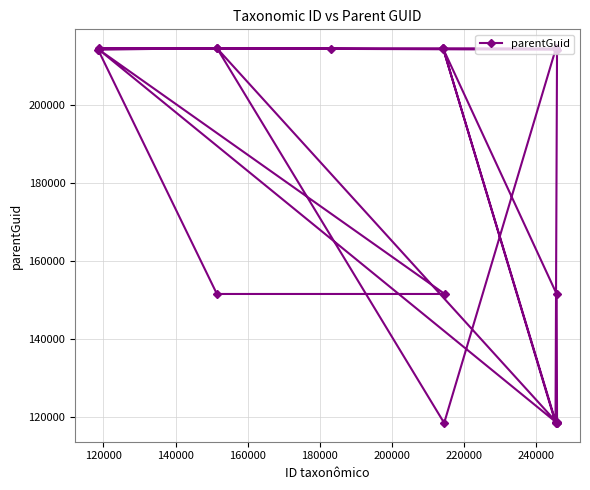

What is the value of the 17th point from the left?

118519